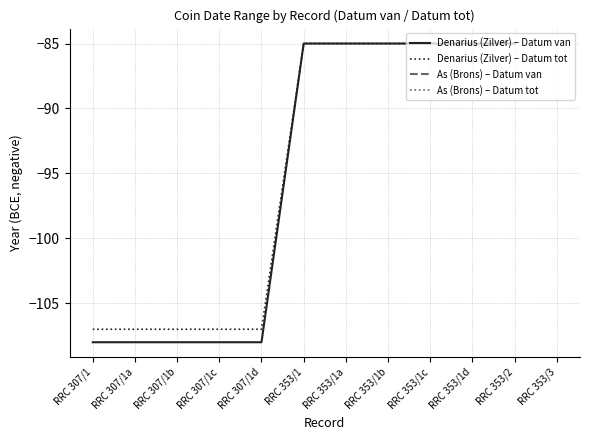

At RRC 353/1c, list the series in order from smallest to largest.

Denarius (Zilver) – Datum van, Denarius (Zilver) – Datum tot